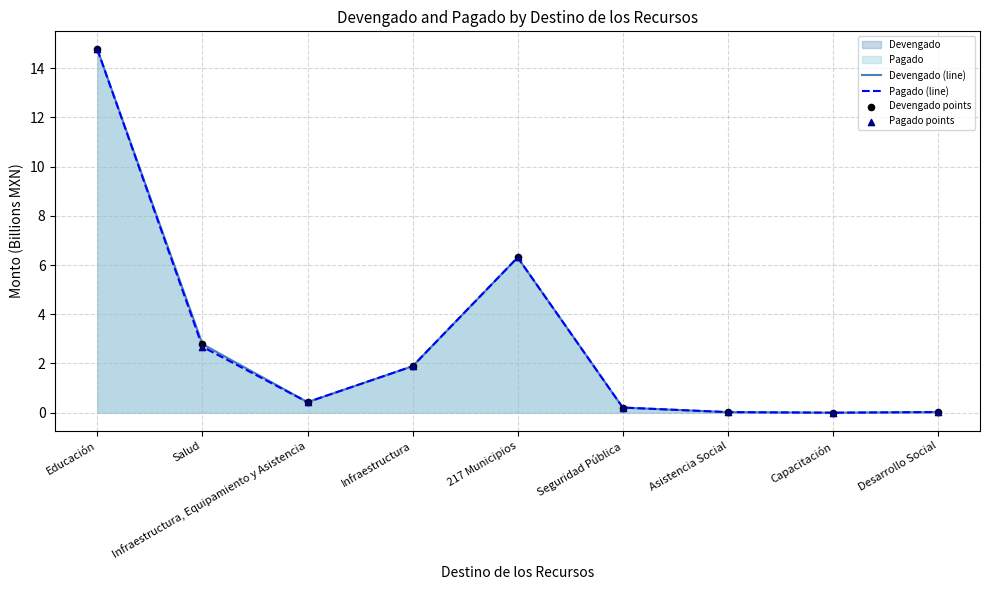

Is the value of Pagado (line) at Salud greater than the value of Devengado (line) at Salud?

No